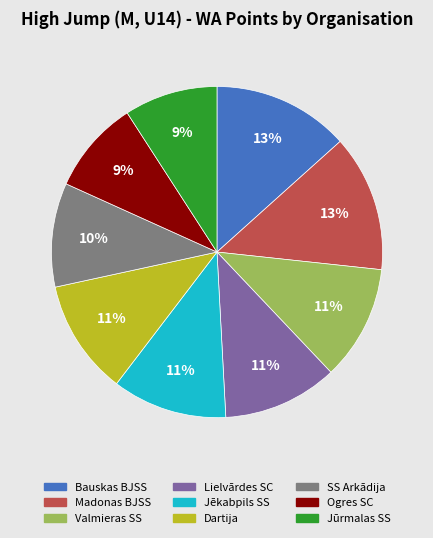

Is it true that Valmieras SS is 19% of the pie?

False